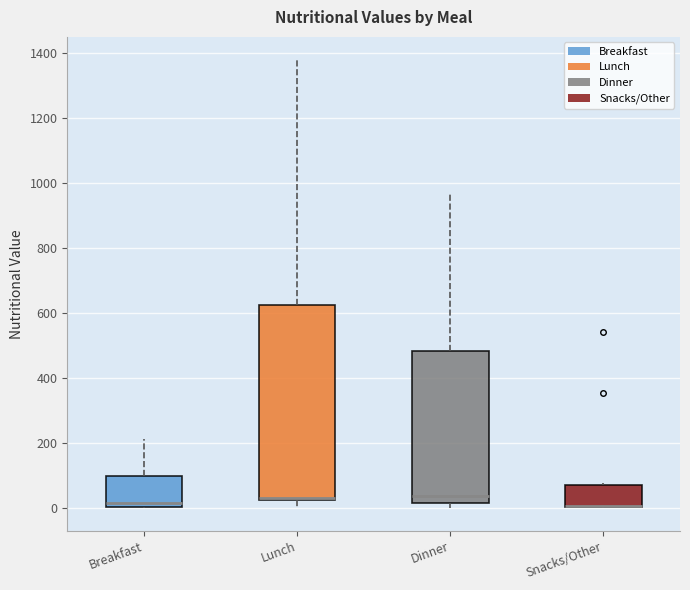

Reading left to right, read every box against the y-axis: the position of its median line, the range the box covers, and the ends of its whiskers. The values are not printed on the chart, so give them approximately, as read against the axis.

Breakfast: median 20, box 0 to 100, whiskers 0 to 220
Lunch: median 40, box 20 to 620, whiskers 0 to 1380
Dinner: median 40, box 20 to 480, whiskers 0 to 980
Snacks/Other: median 0 (drawn on the box's lower edge), box 0 to 80, whiskers 0 to 80 (just above the box's upper edge)